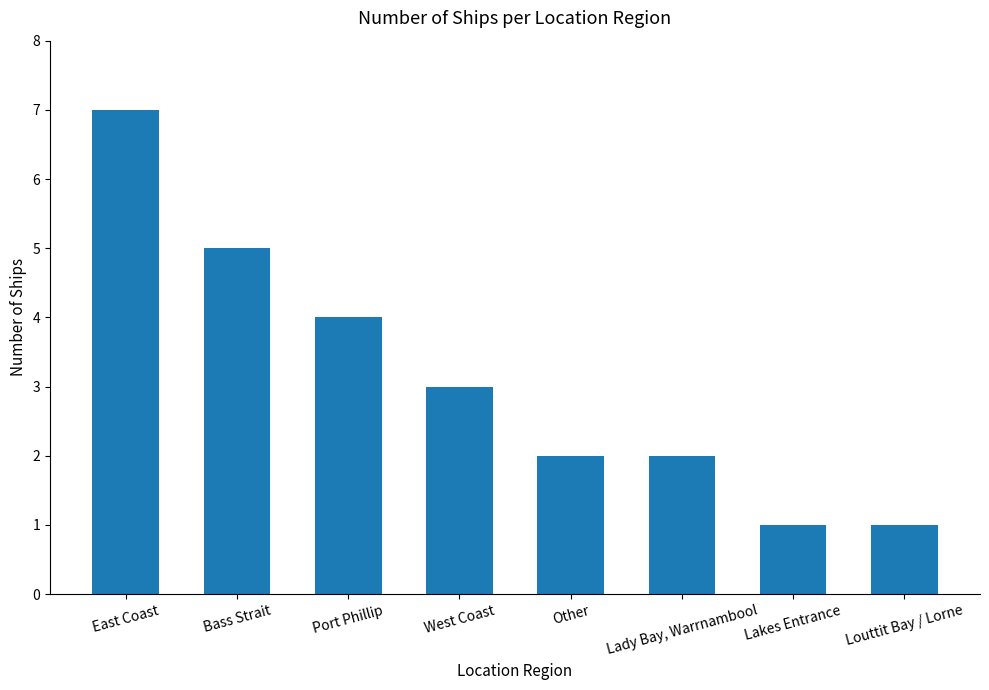

The value at East Coast is 7. True or false?

True